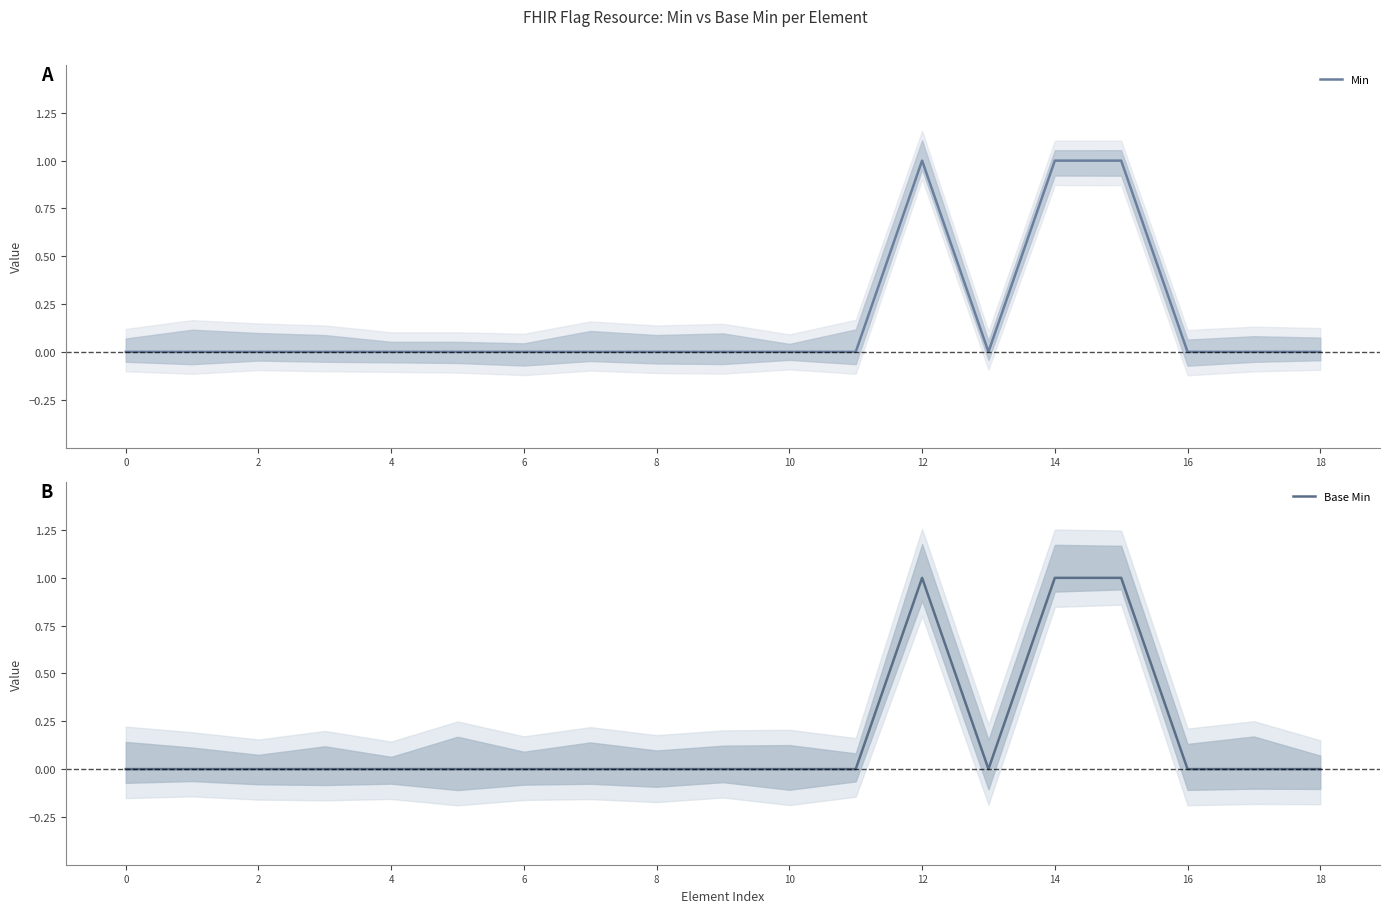

At which category is the sum across all series the highest?

12